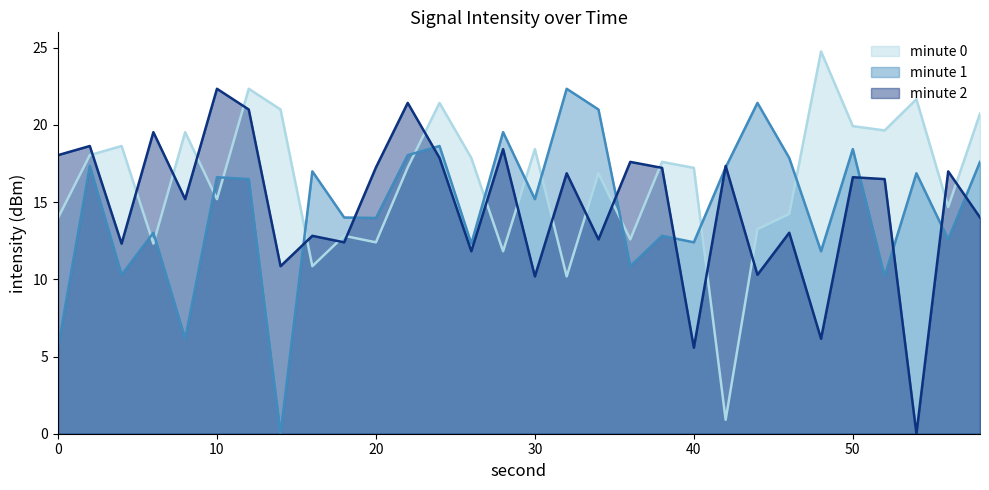

List the labels in order of minute 1 value, smallest first.

14, 0, 8, 52, 4, 36, 48, 26, 40, 56, 38, 6, 20, 18, 30, 12, 10, 54, 16, 42, 2, 58, 46, 22, 50, 24, 28, 34, 44, 32